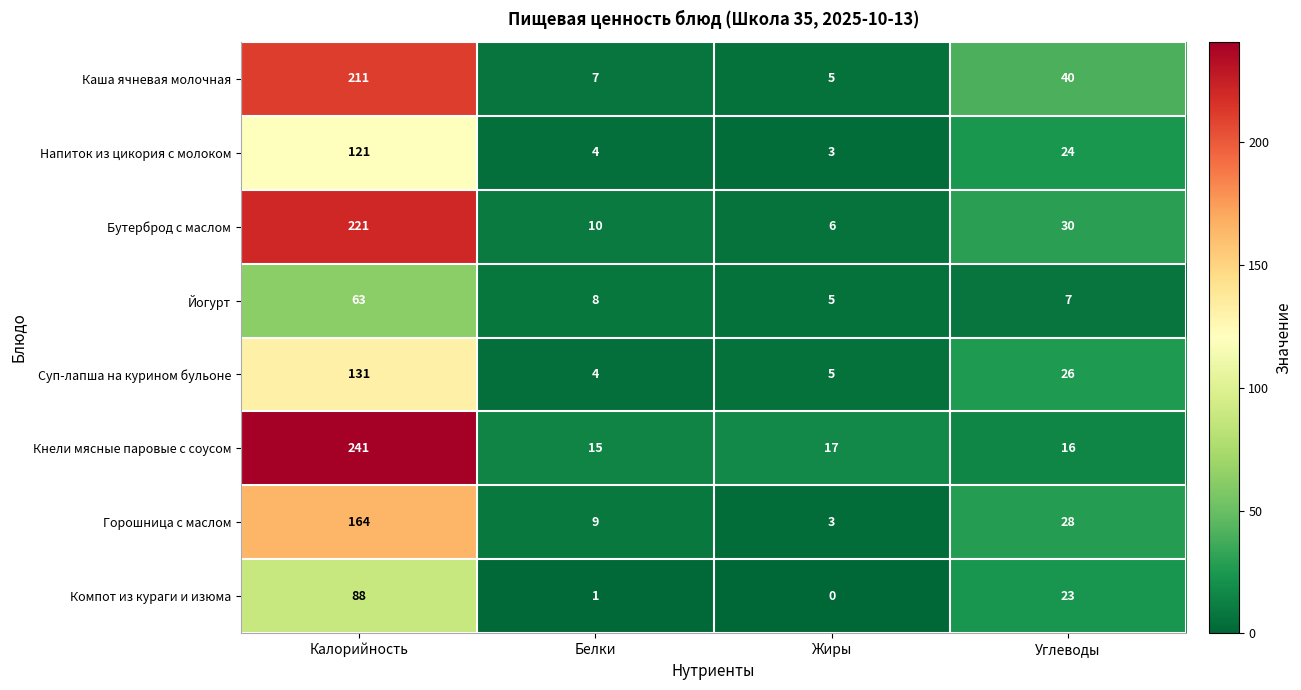

What is the difference between the maximum and second lowest values in the Компот из кураги и изюма series?

87